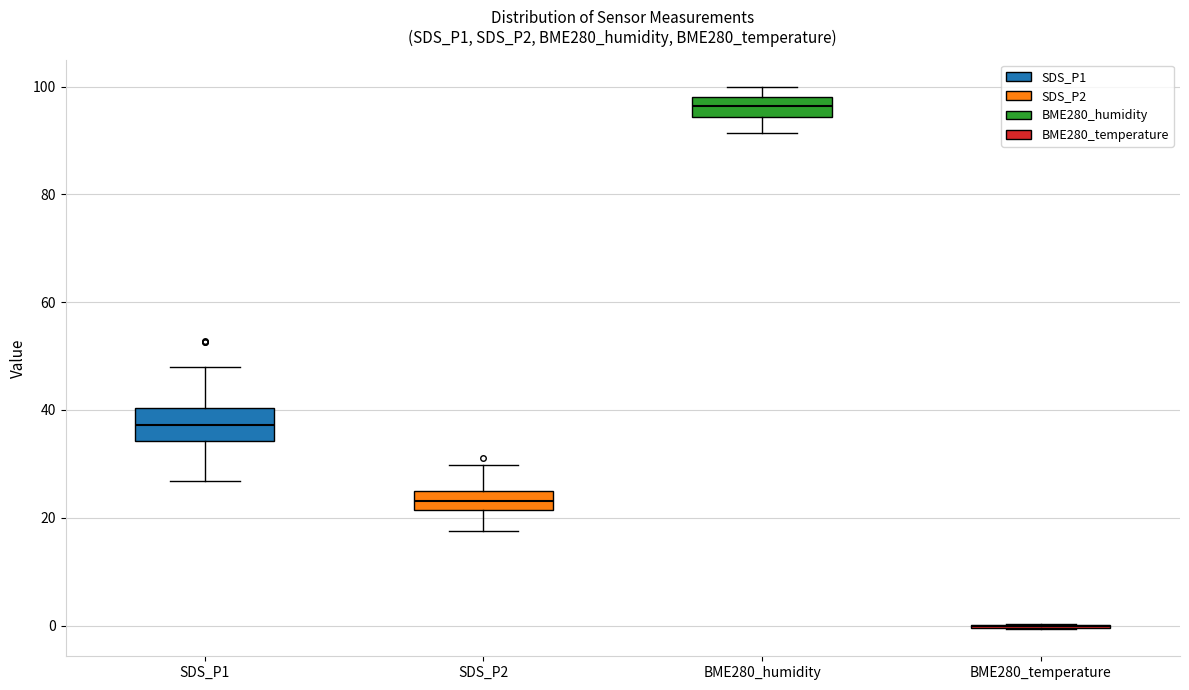

Which box is the tallest, from its lower edge to its upper edge?

SDS_P1